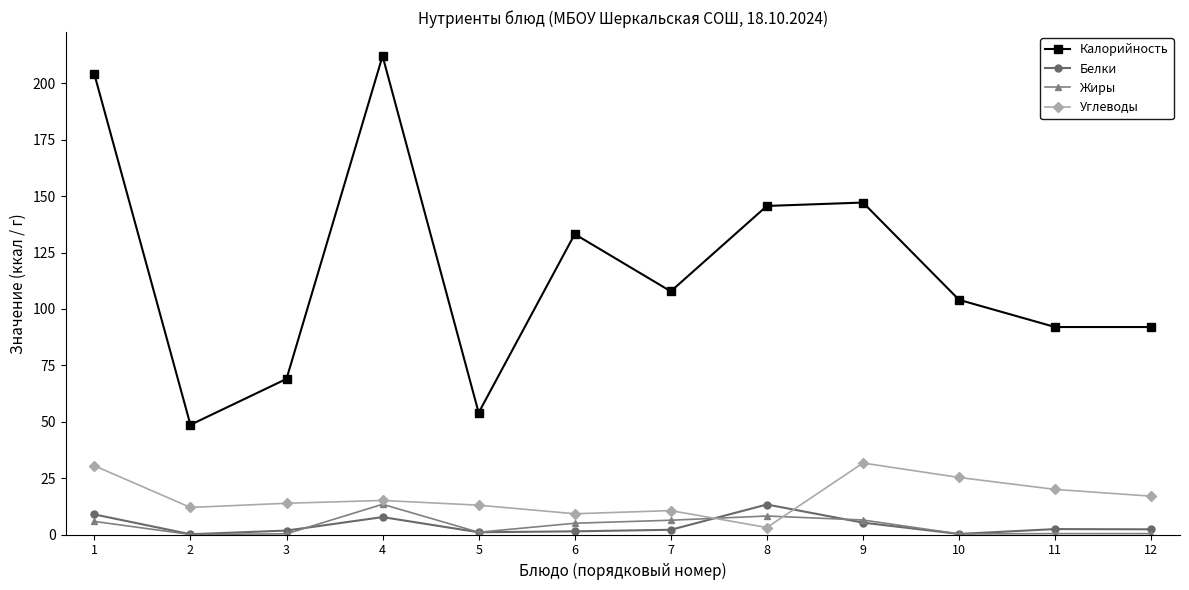

True or false: Калорийность and Белки intersect in this chart.

False